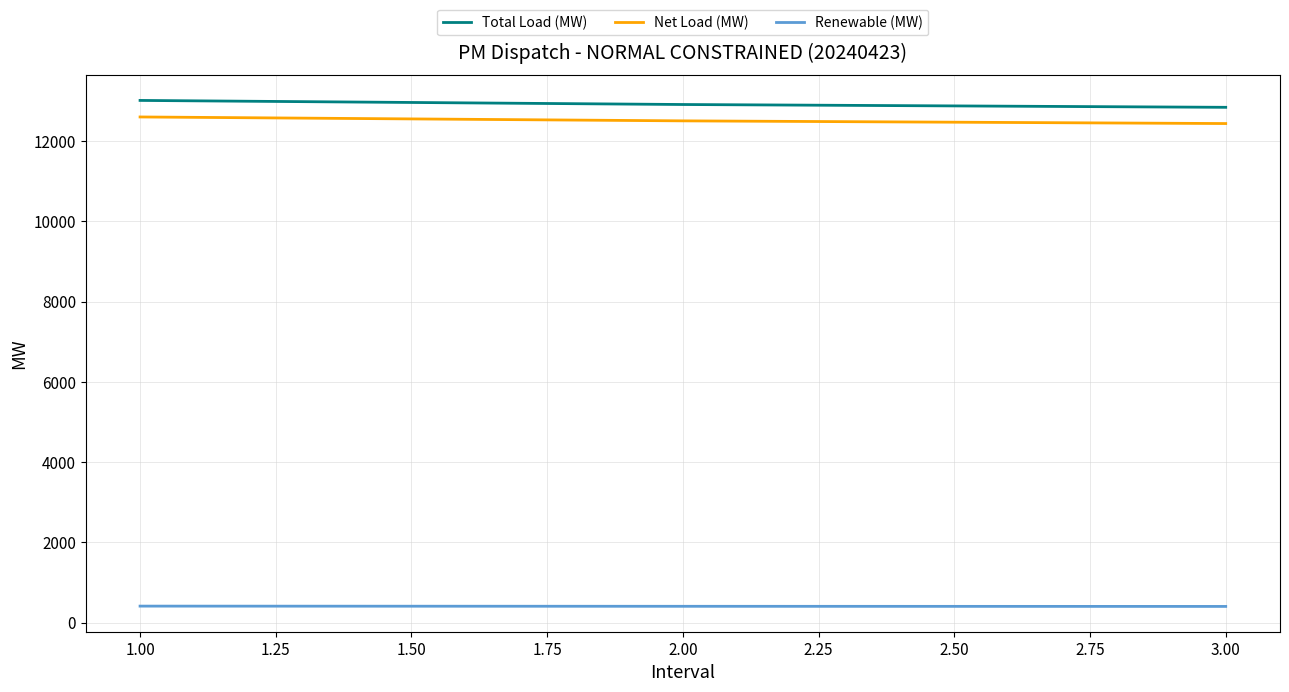

How many series are shown in this chart?

3